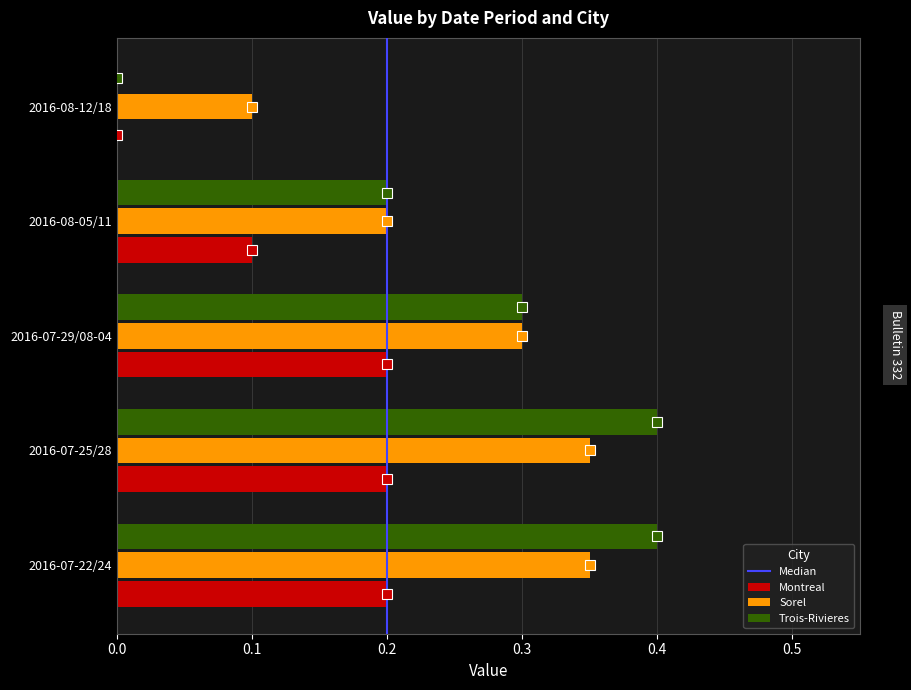

How many values in the Montreal series exceed 0?

4